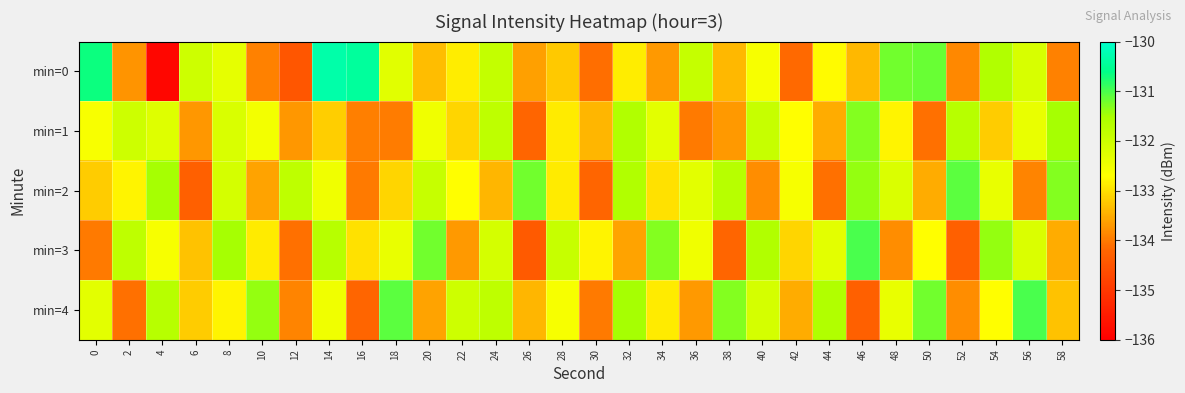

Reading right to left, transcribe all the data shown in this chart.

min=0: 58=-133.9	56=-132.1	54=-131.6	52=-133.8	50=-131.2	48=-131.2	46=-133.4	44=-132.7	42=-134.2	40=-132.6	38=-133.4	36=-131.9	34=-133.7	32=-132.9	30=-134.1	28=-133.2	26=-133.6	24=-131.9	22=-132.9	20=-133.3	18=-132.3	16=-130.4	14=-130.3	12=-134.5	10=-133.9	8=-132.3	6=-132.0	4=-135.9	2=-133.7	0=-130.7
min=1: 58=-131.5	56=-132.4	54=-133.2	52=-131.7	50=-134.1	48=-132.8	46=-131.3	44=-133.5	42=-132.7	40=-131.9	38=-133.7	36=-134.0	34=-132.3	32=-131.6	30=-133.4	28=-132.9	26=-134.2	24=-131.8	22=-133.1	20=-132.5	18=-134.0	16=-133.9	14=-133.2	12=-133.7	10=-132.5	8=-132.2	6=-133.7	4=-132.2	2=-132.0	0=-132.6
min=2: 58=-131.3	56=-133.9	54=-132.4	52=-131.1	50=-133.5	48=-132.2	46=-131.4	44=-134.1	42=-132.6	40=-133.8	38=-131.7	36=-132.3	34=-133.0	32=-131.6	30=-134.2	28=-132.9	26=-131.2	24=-133.4	22=-132.7	20=-131.9	18=-133.1	16=-134.0	14=-132.5	12=-131.8	10=-133.6	8=-132.1	6=-134.3	4=-131.5	2=-132.8	0=-133.2
min=3: 58=-133.5	56=-132.2	54=-131.4	52=-134.3	50=-132.7	48=-133.8	46=-131.0	44=-132.3	42=-133.1	40=-131.6	38=-134.2	36=-132.5	34=-131.3	32=-133.6	30=-132.8	28=-131.9	26=-134.4	24=-132.1	22=-133.7	20=-131.2	18=-132.4	16=-133.0	14=-131.7	12=-134.1	10=-132.9	8=-131.5	6=-133.3	4=-132.6	2=-131.8	0=-134.0
min=4: 58=-133.3	56=-131.0	54=-132.7	52=-133.8	50=-131.2	48=-132.4	46=-134.3	44=-131.6	42=-133.5	40=-132.1	38=-131.3	36=-133.7	34=-132.9	32=-131.5	30=-134.0	28=-132.6	26=-133.4	24=-131.8	22=-132.0	20=-133.6	18=-131.1	16=-134.2	14=-132.5	12=-133.9	10=-131.4	8=-132.8	6=-133.2	4=-131.7	2=-134.1	0=-132.3